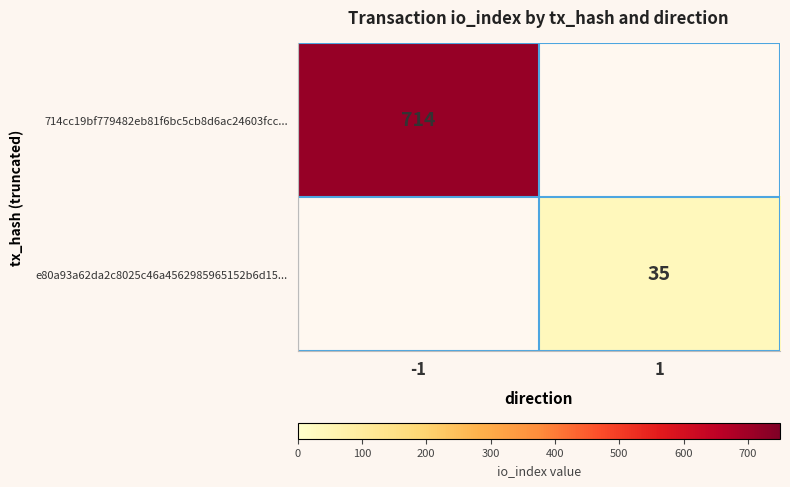

The 714cc19bf779482eb81f6bc5cb8d6ac24603fcc... series shows 1186 at -1. True or false?

False